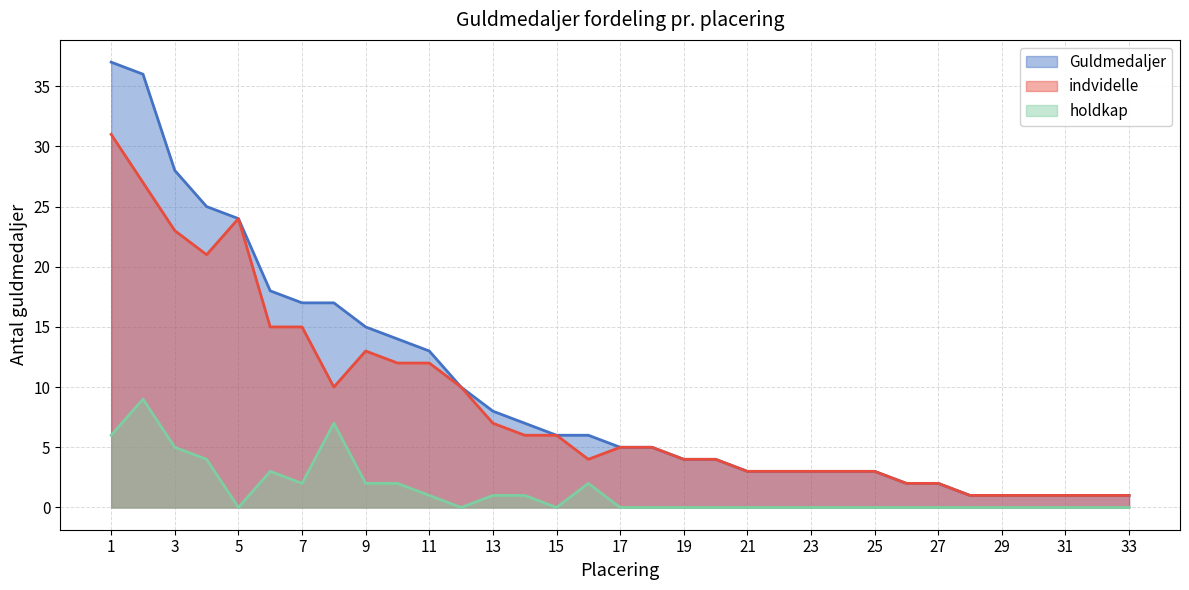

Reading left to right, what are all the values shown in this chart?

Guldmedaljer: 37	36	28	25	24	18	17	17	15	14	13	10	8	7	6	6	5	5	4	4	3	3	3	3	3	2	2	1	1	1	1	1	1
indvidelle: 31	27	23	21	24	15	15	10	13	12	12	10	7	6	6	4	5	5	4	4	3	3	3	3	3	2	2	1	1	1	1	1	1
holdkap: 6	9	5	4	0	3	2	7	2	2	1	0	1	1	0	2	0	0	0	0	0	0	0	0	0	0	0	0	0	0	0	0	0